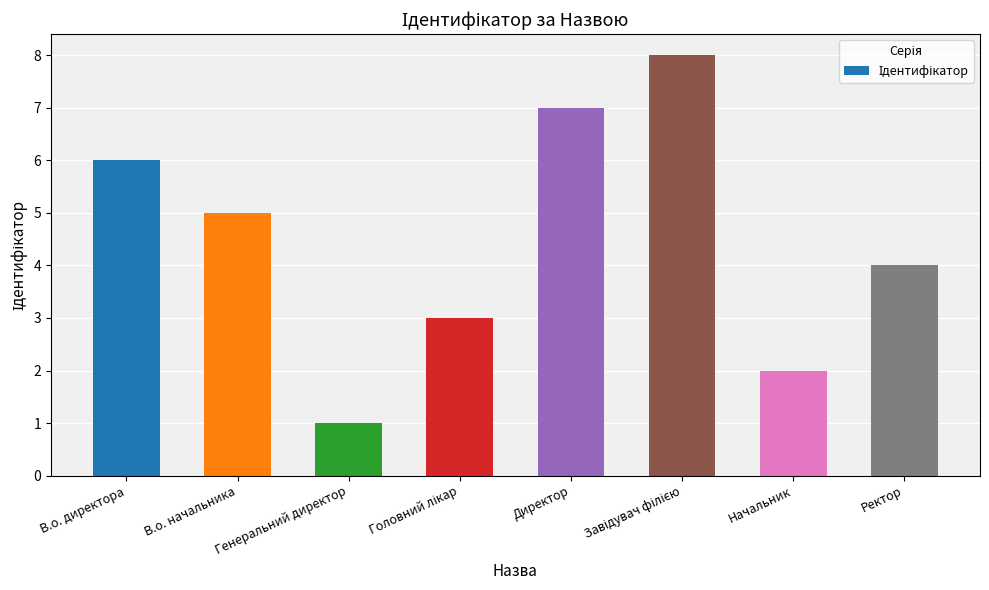

Between Начальник and Директор, which is larger?

Директор